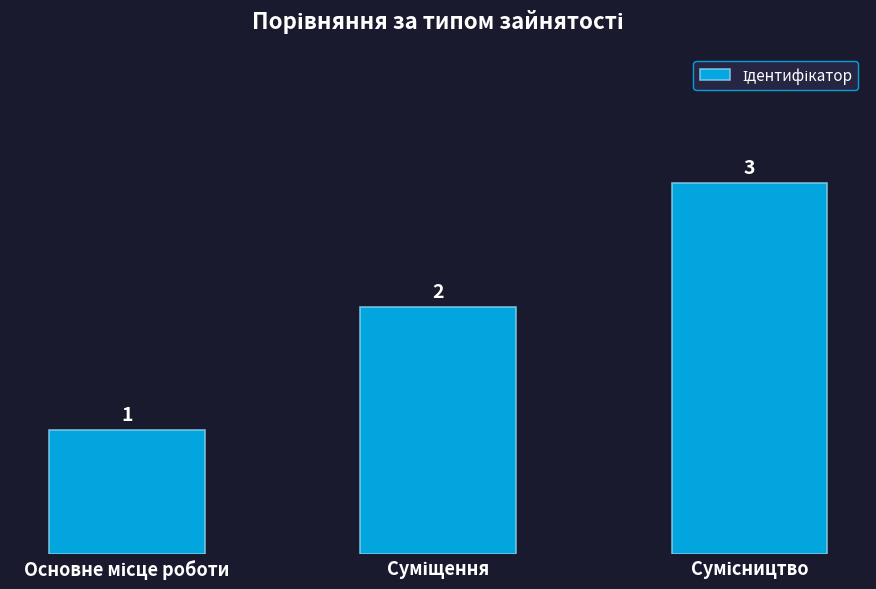

What is the maximum value shown in the chart?

3